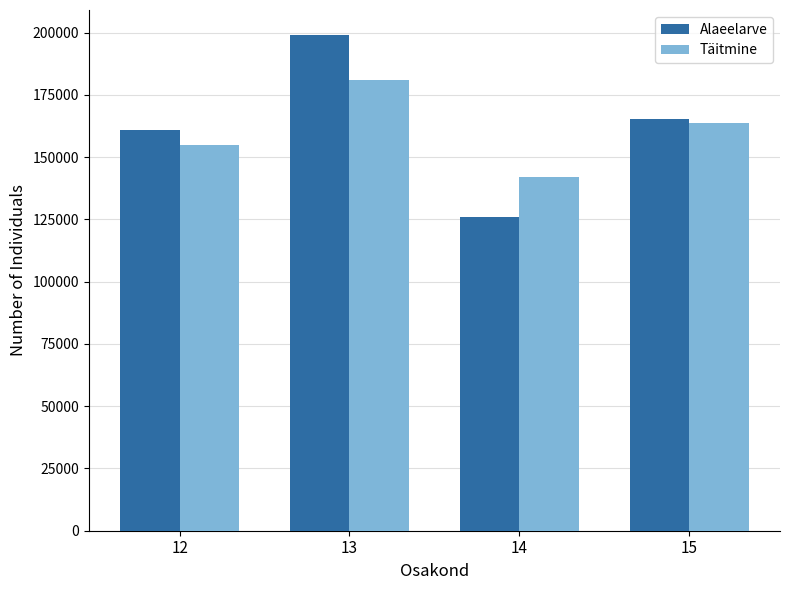

What is the value of the Täitmine bar at the 3rd from the left?

142062.3